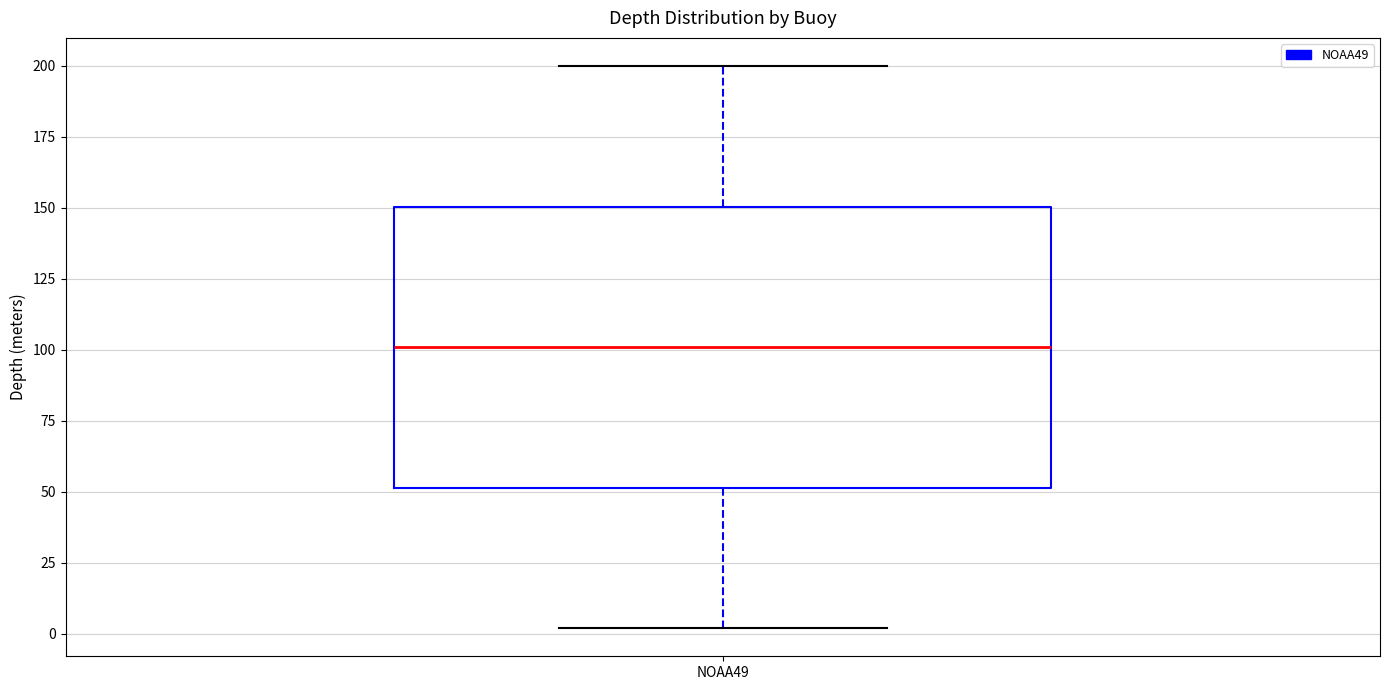

Read this box plot against the y-axis: the position of the median line, the range covered by the box, and the ends of both whiskers. The values are not printed on the chart, so give them approximately, as read against the axis.

median 100, box 50 to 150, whiskers 0 to 200